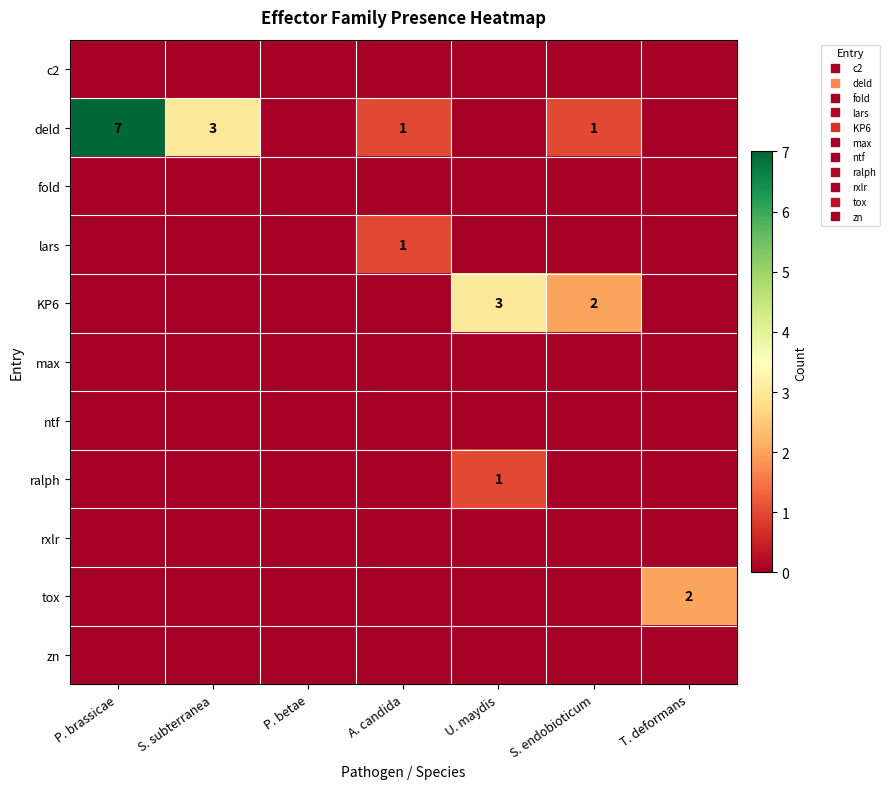

At A. candida, list the series in order from largest to smallest.

deld, lars, c2, fold, KP6, max, ntf, ralph, rxlr, tox, zn